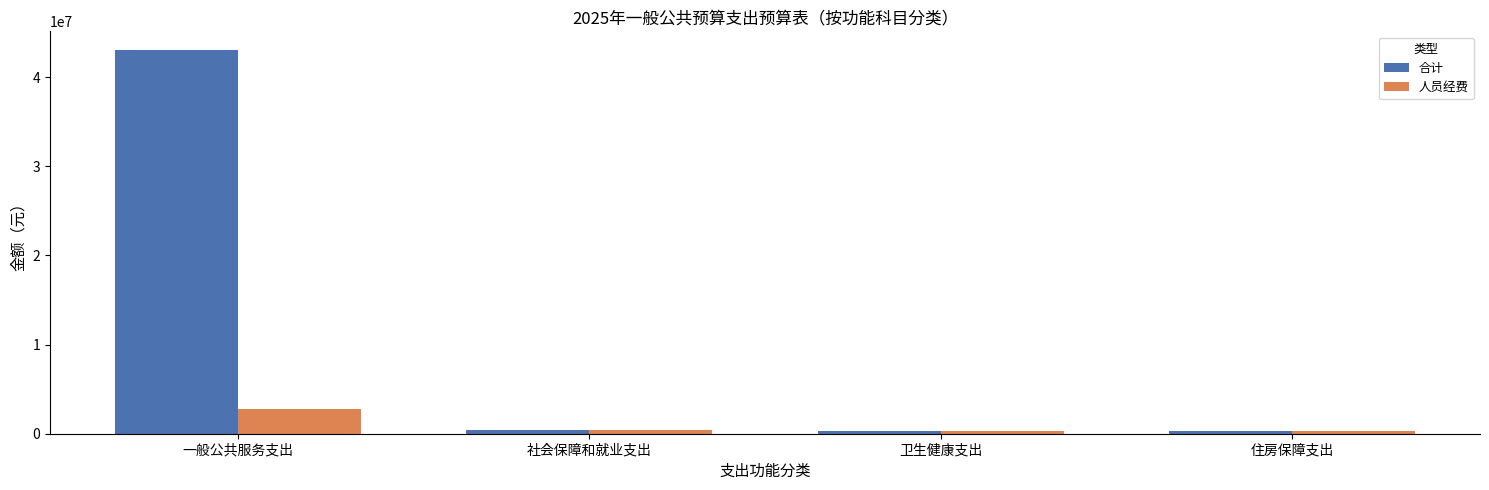

What position from the left is 社会保障和就业支出?

2